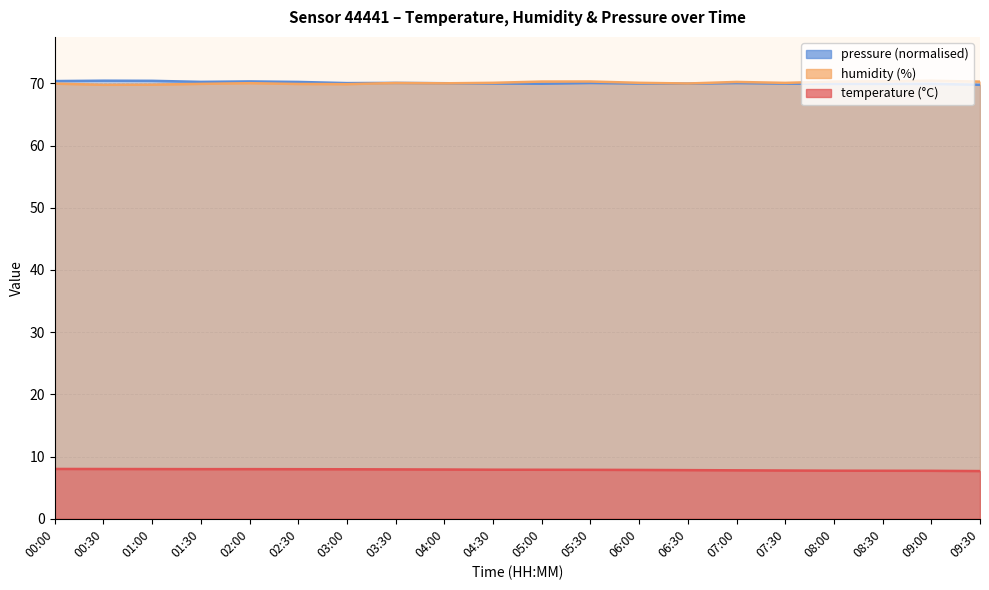

At which category does the chart reach its minimum across all series?

09:30